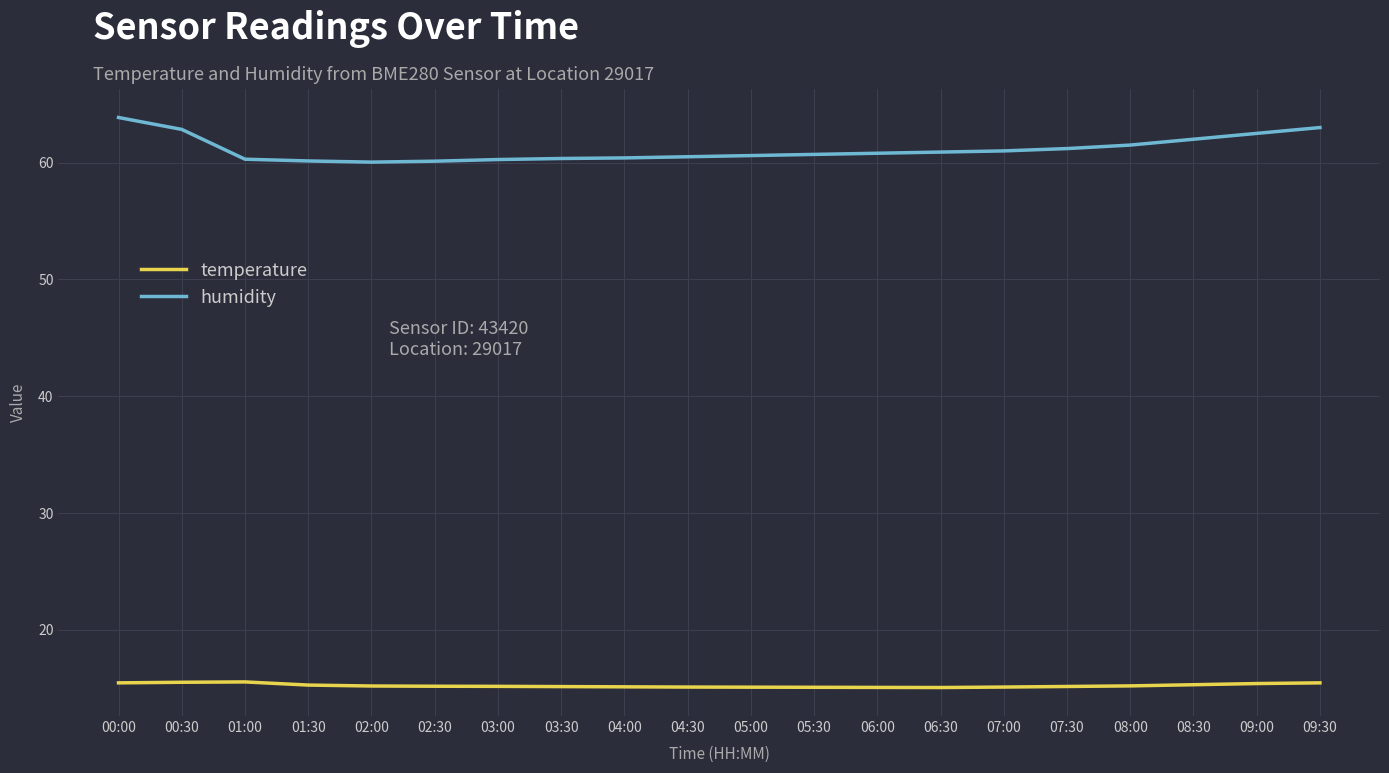

What is the minimum value for humidity?

60.0